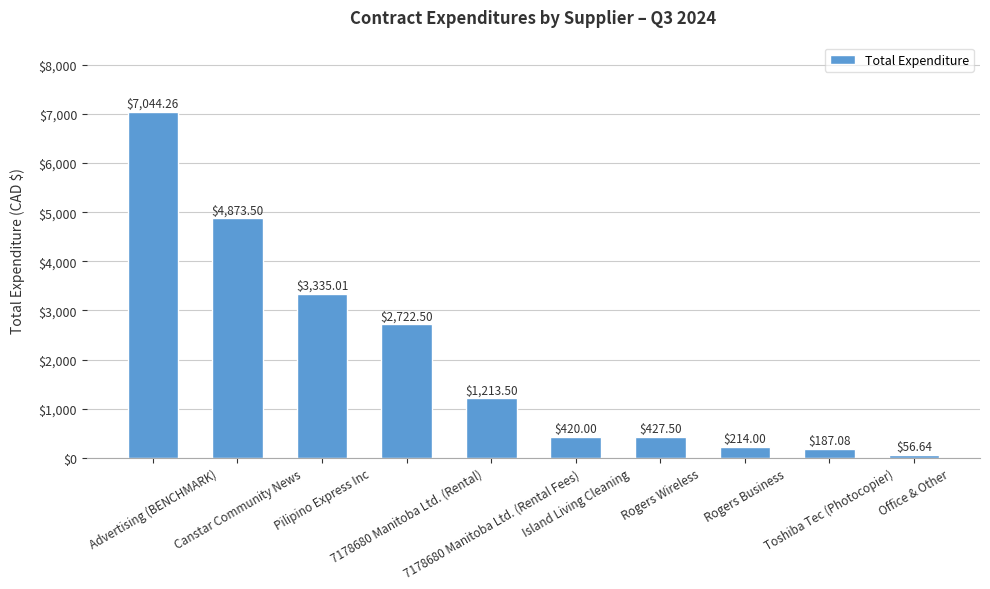

What is the label of the 10th bar from the right?

Advertising (BENCHMARK)